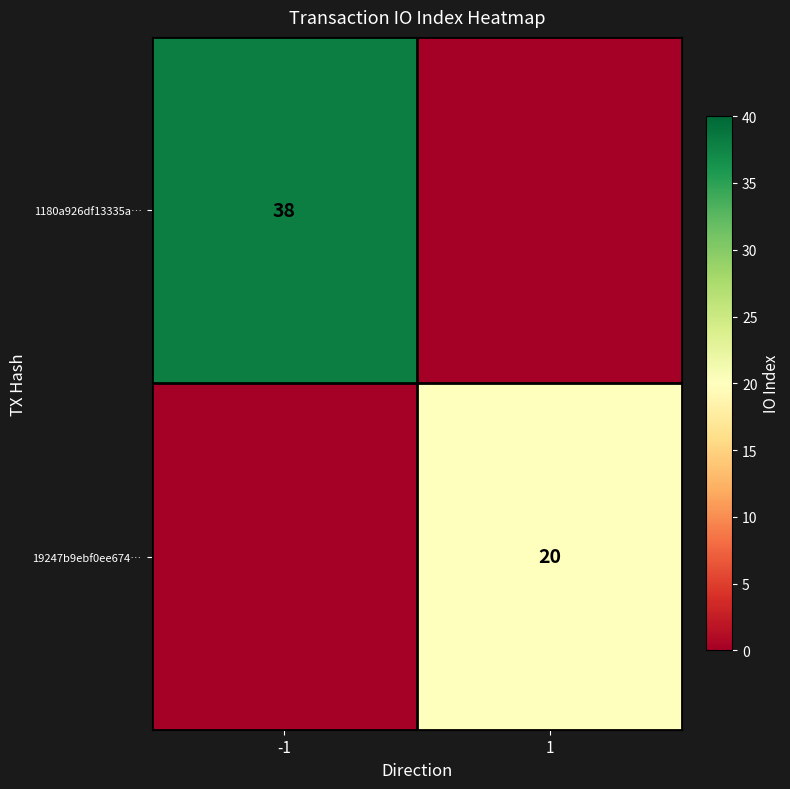

Is the value of 1180a926df13335a… at -1 greater than the value of 19247b9ebf0ee674… at 1?

Yes